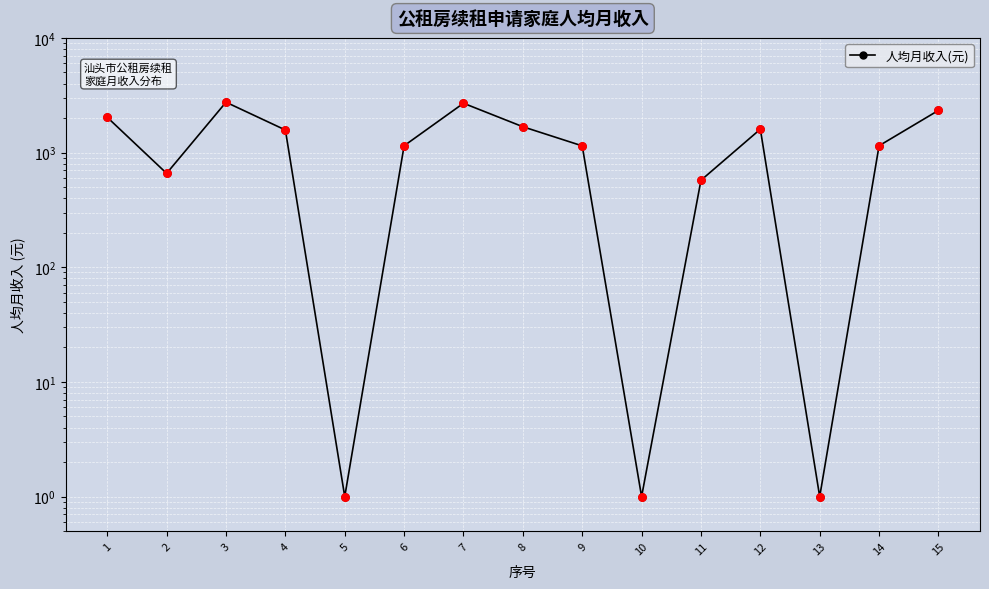

Between 9 and 4, which is larger?

4